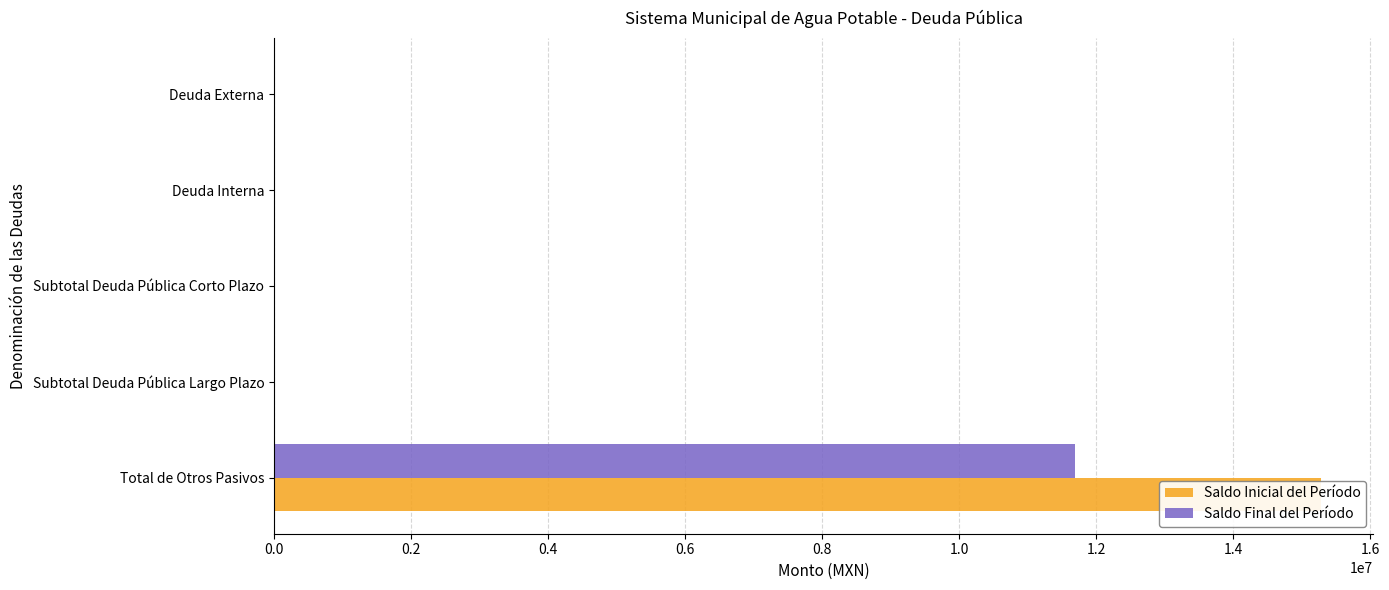

What is the sum of all Saldo Final del Período values?

11690620.1